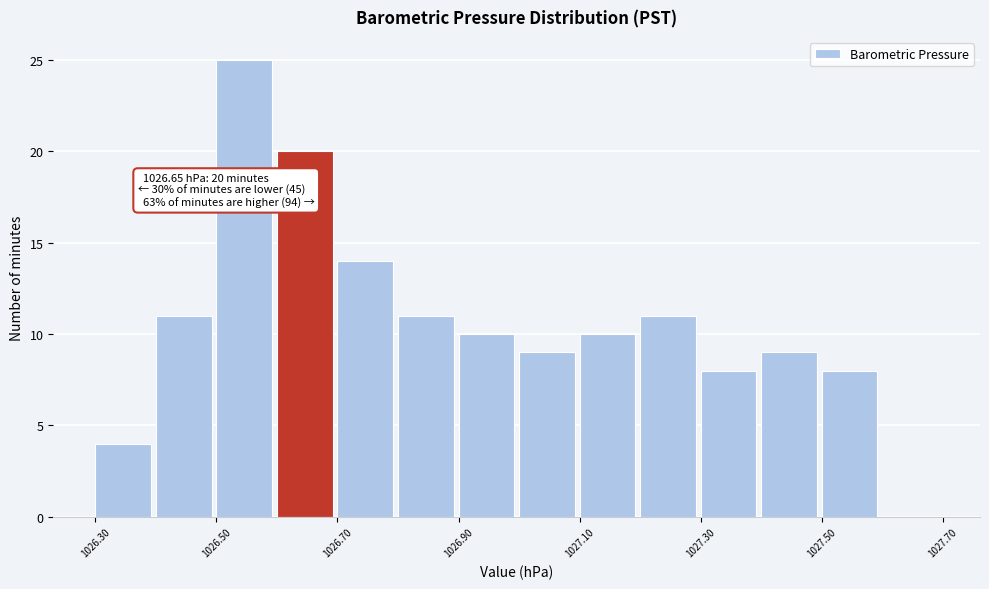

Which range on the x-axis has the tallest bar?

1026.5 to 1026.6